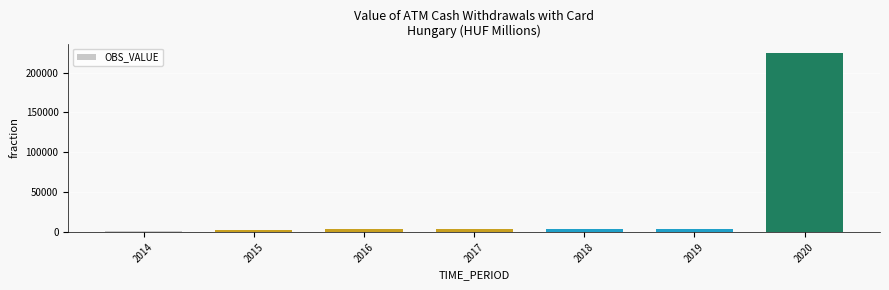

What is the greatest value displayed?

224950.0